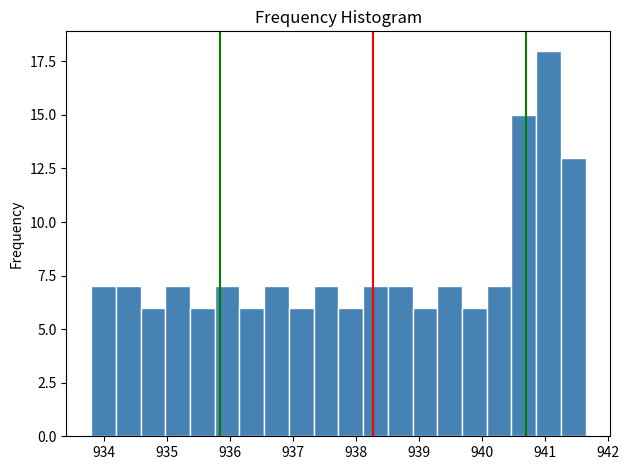

Around what value on the x-axis is the tallest bar? Give the approximate position of its centre, as read against the axis.

941.1